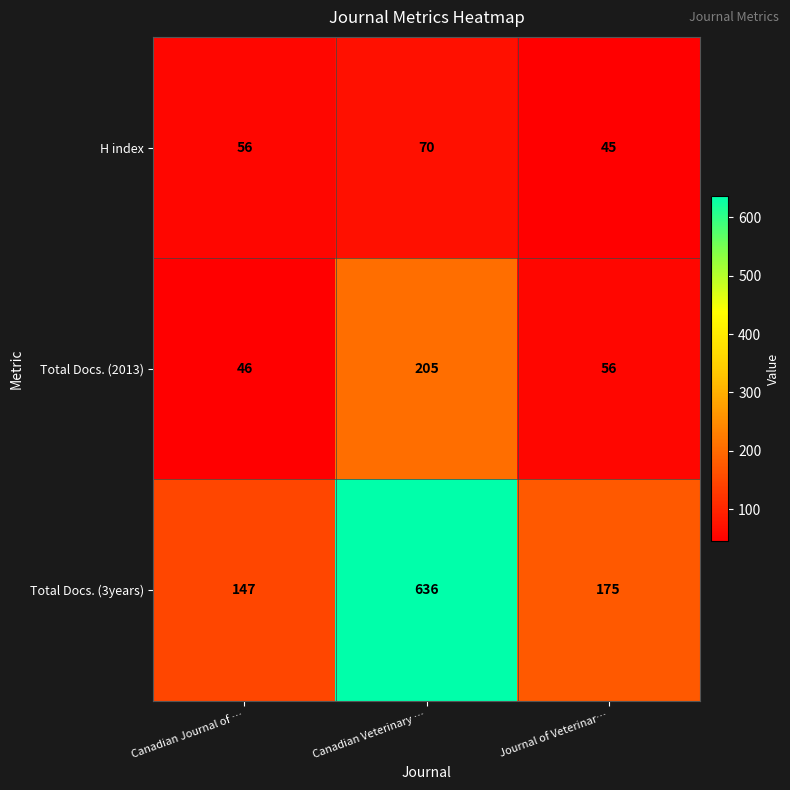

Between Canadian Journal of … and Journal of Veterinar…, which series saw the biggest shift?

Total Docs. (3years)